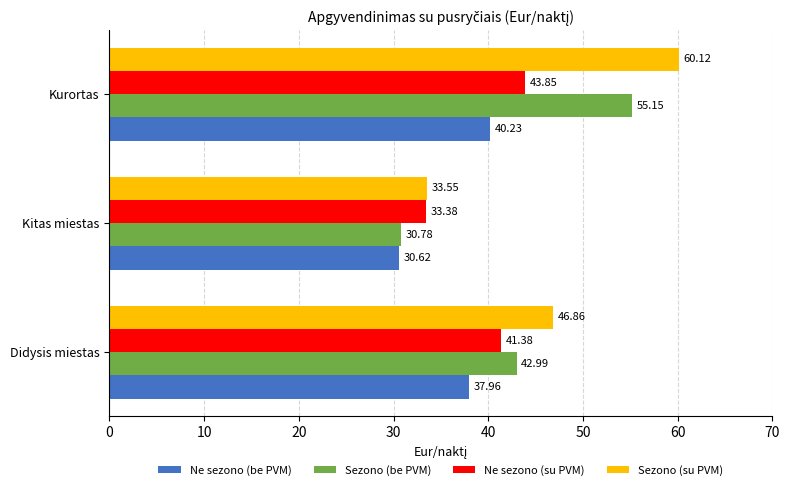

Rank the series at Kurortas from lowest to highest value.

Ne sezono (be PVM), Ne sezono (su PVM), Sezono (be PVM), Sezono (su PVM)